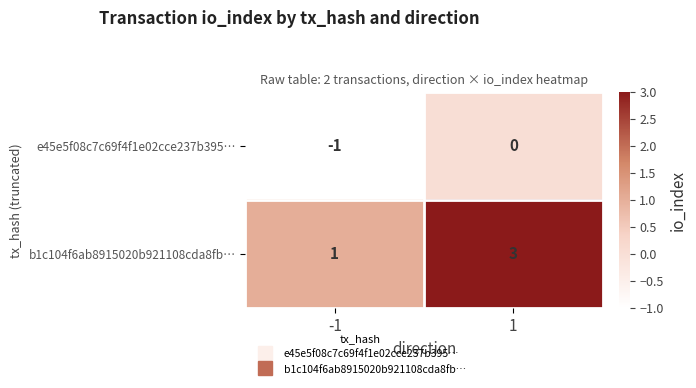

What is the approximate value of b1c104f6ab8915020b921108cda8fb… at 1?

3